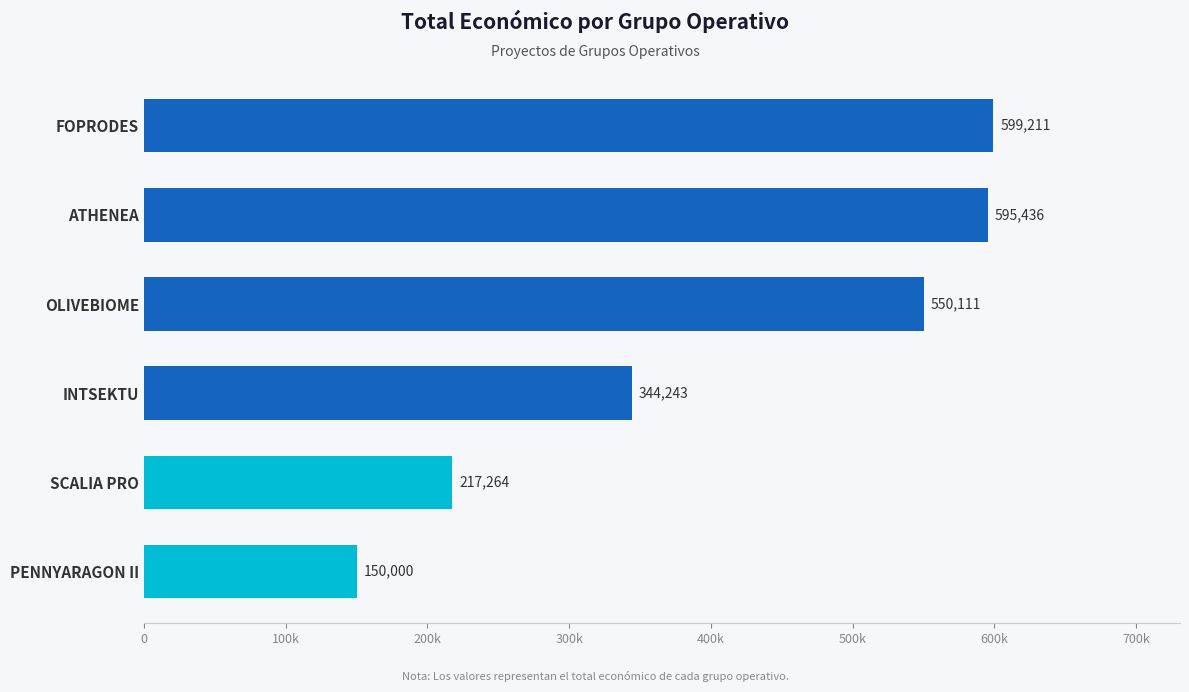

Count the number of categories in the chart.

6